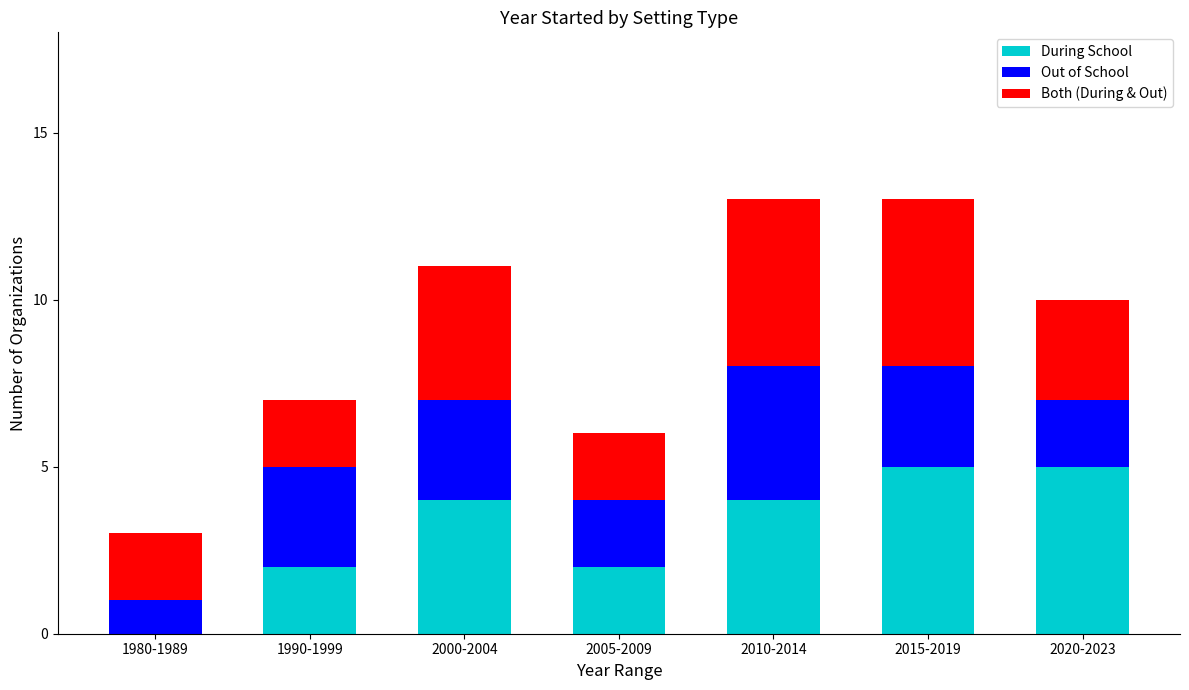

What is the total value across all series at 2005-2009?

6